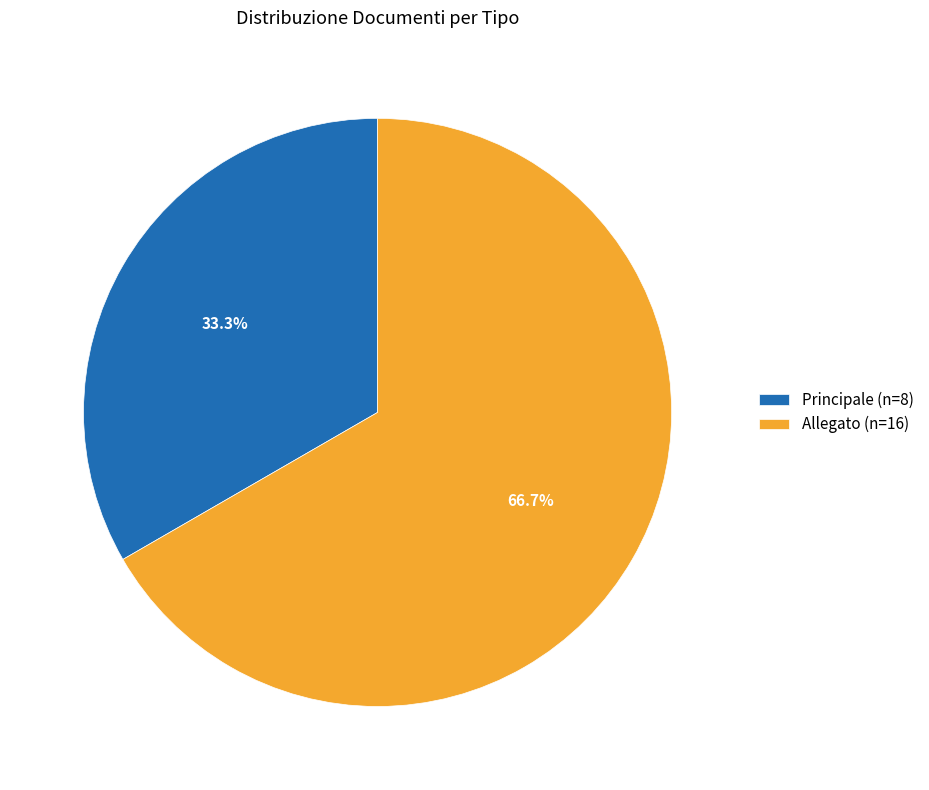

True or false: Principale accounts for 26% of the total.

False